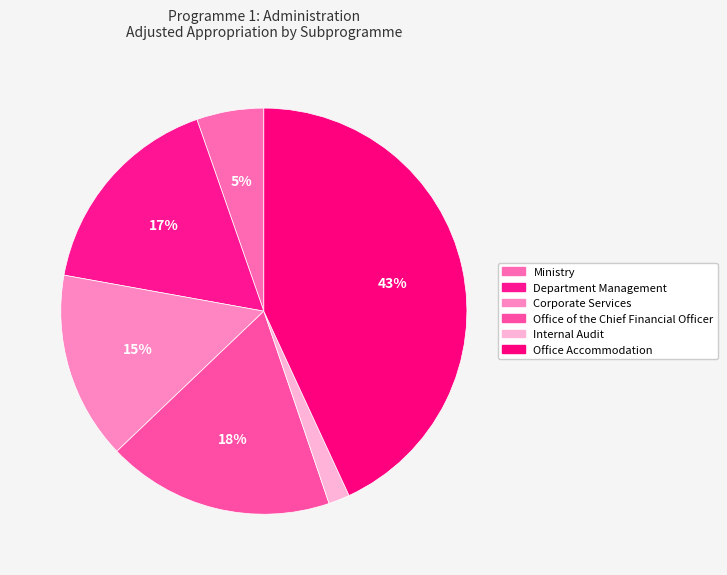

Count the number of slices in the pie.

6